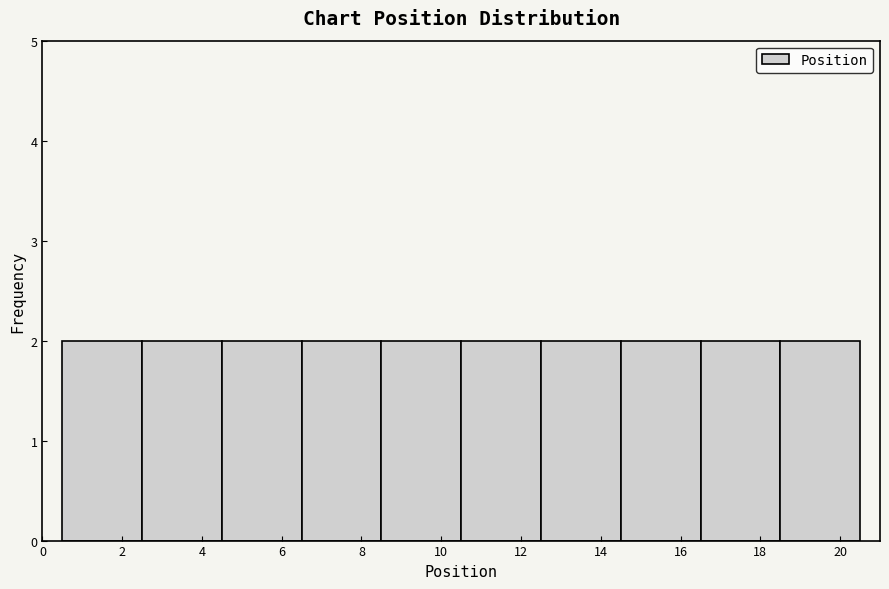

How tall is the bar that spans 18.5 to 20.5 on the x-axis? The values are not printed on the chart, so give them approximately, as read against the axis.

2